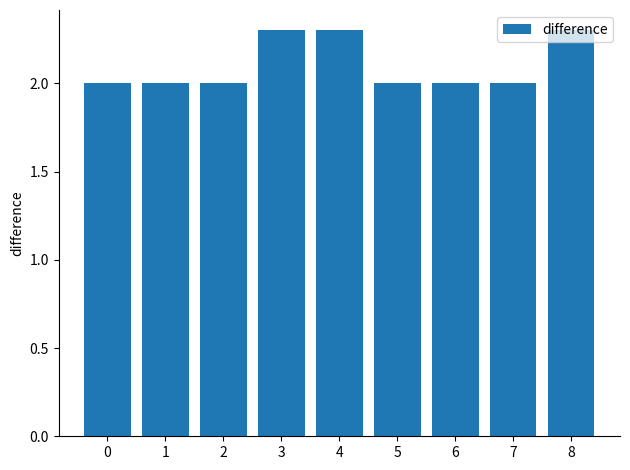

What is the change in value from 4 to 7?

-0.3